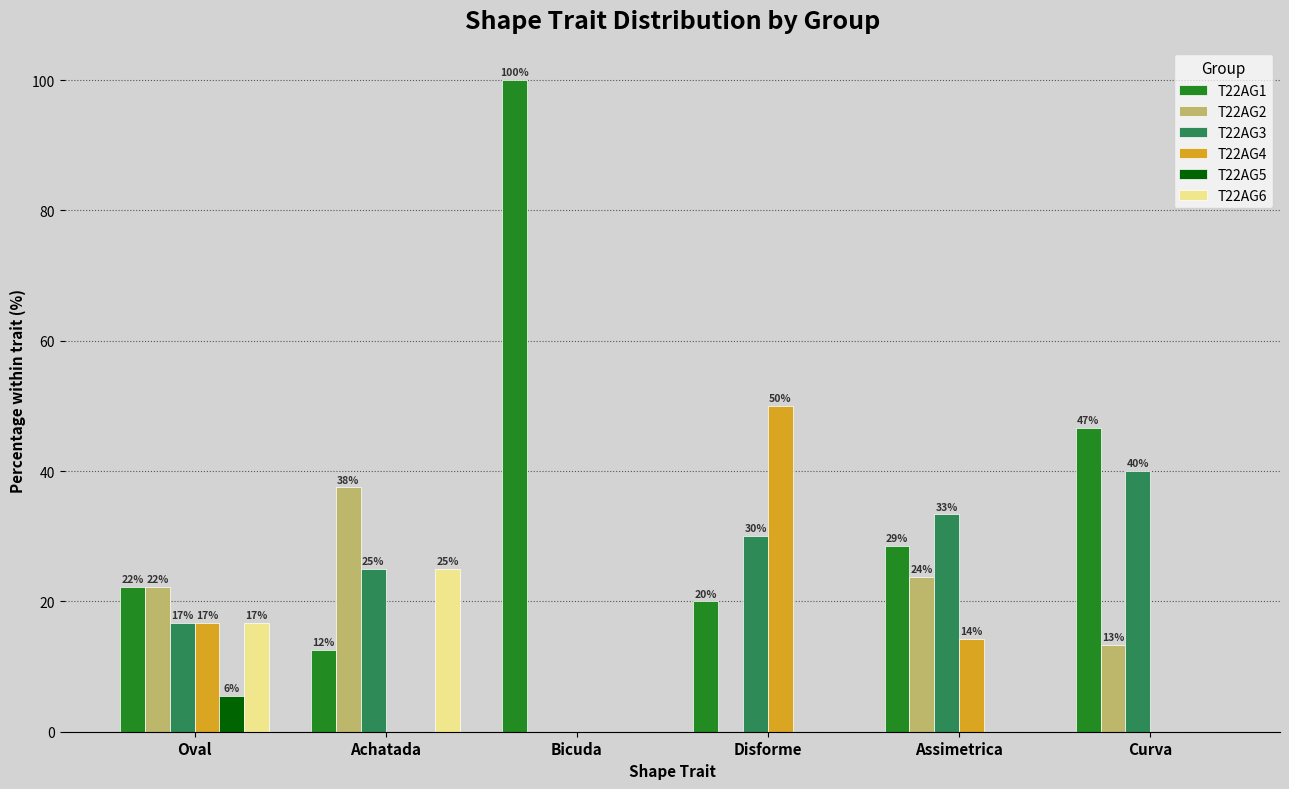

Does the chart contain stacked bars?

No